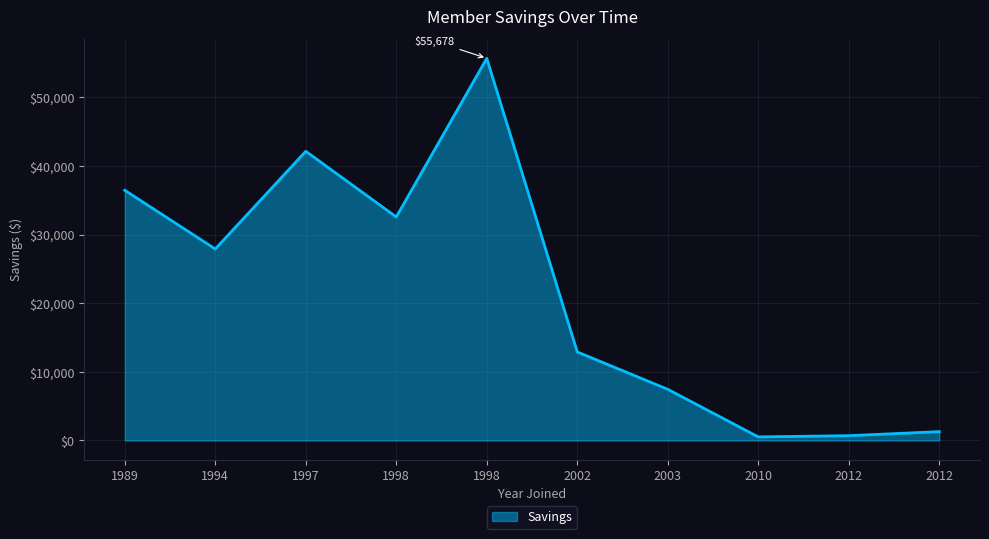

Does the chart display data point markers on the line(s)?

No